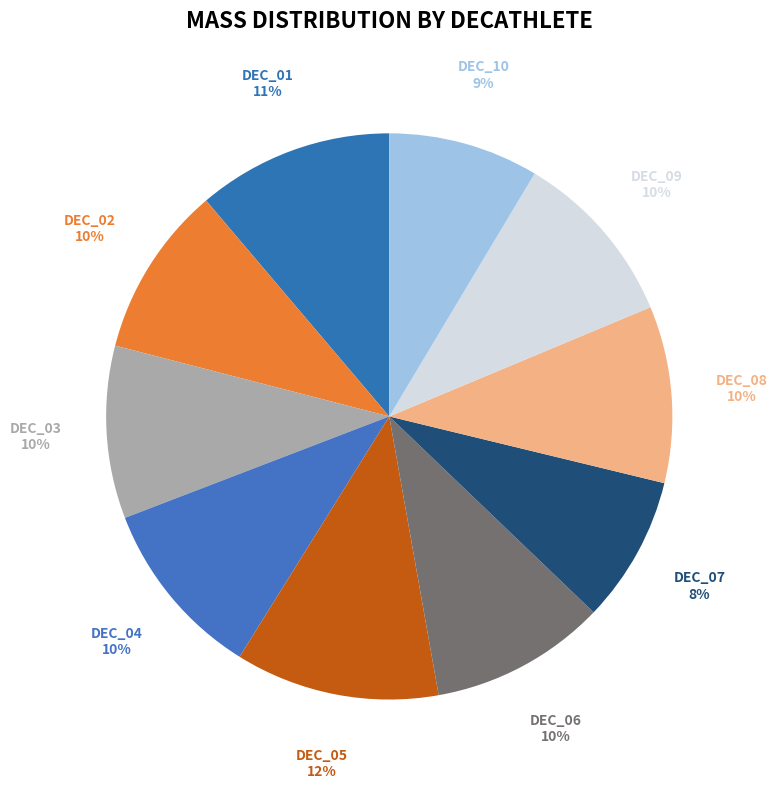

What percentage is the DEC_07 slice, to the nearest percent?

8%